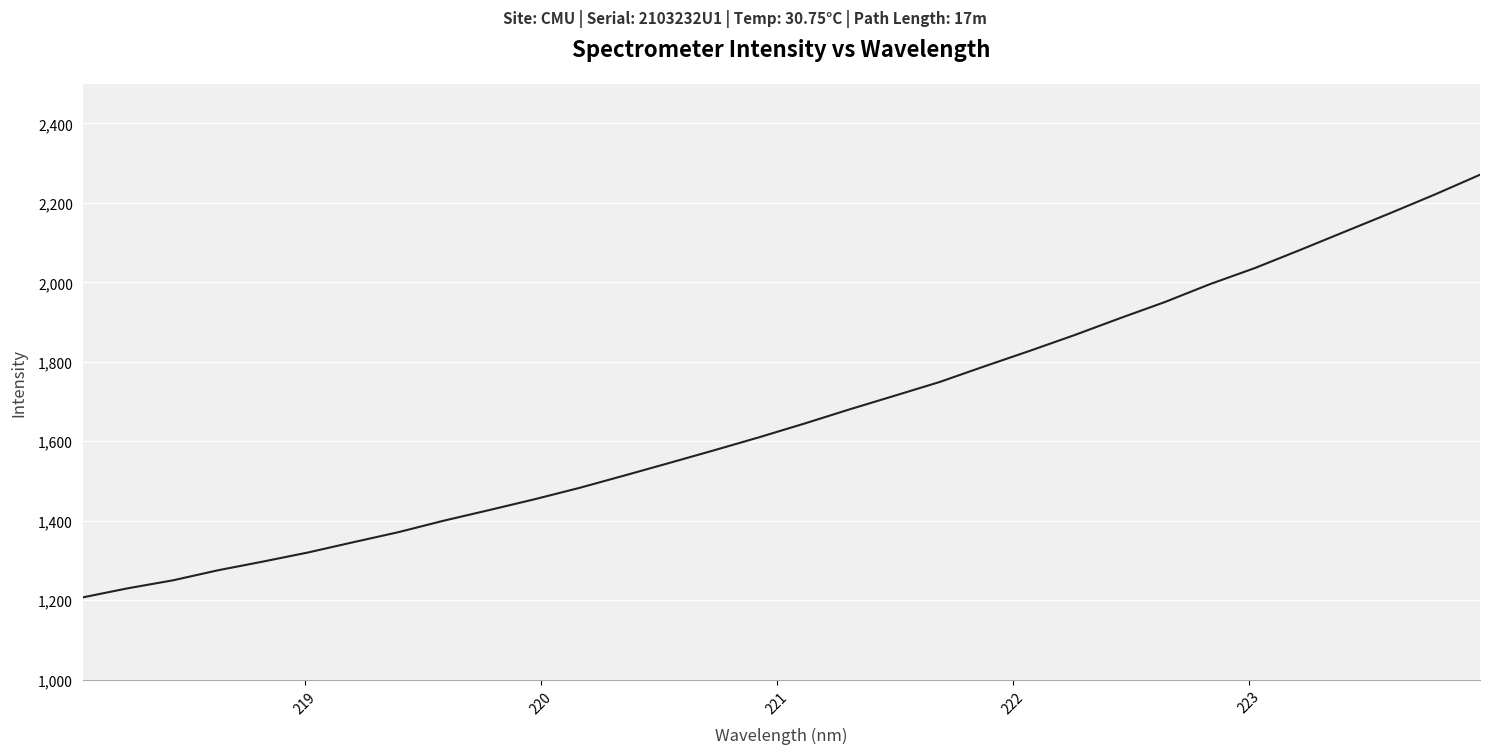

What is the maximum value shown in the chart?

2271.0